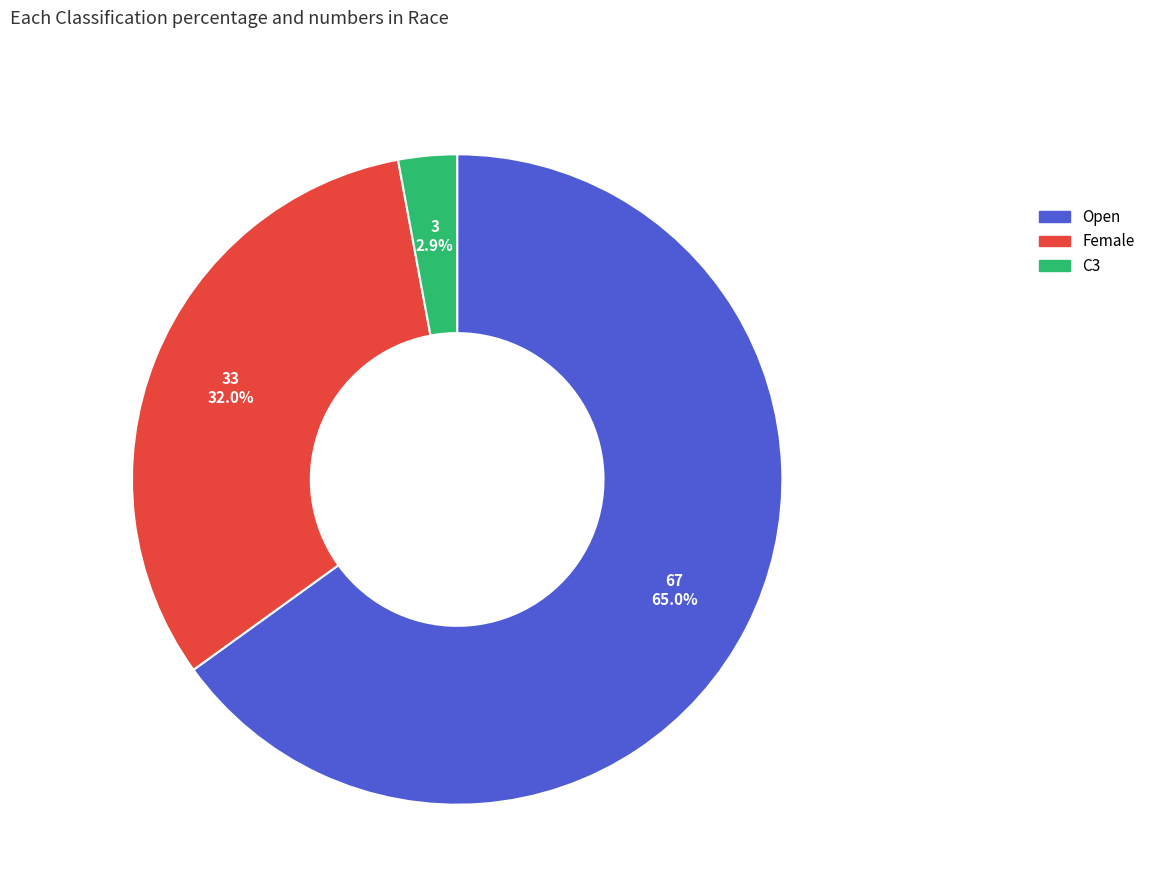

What percentage is the Open slice, to the nearest percent?

65%